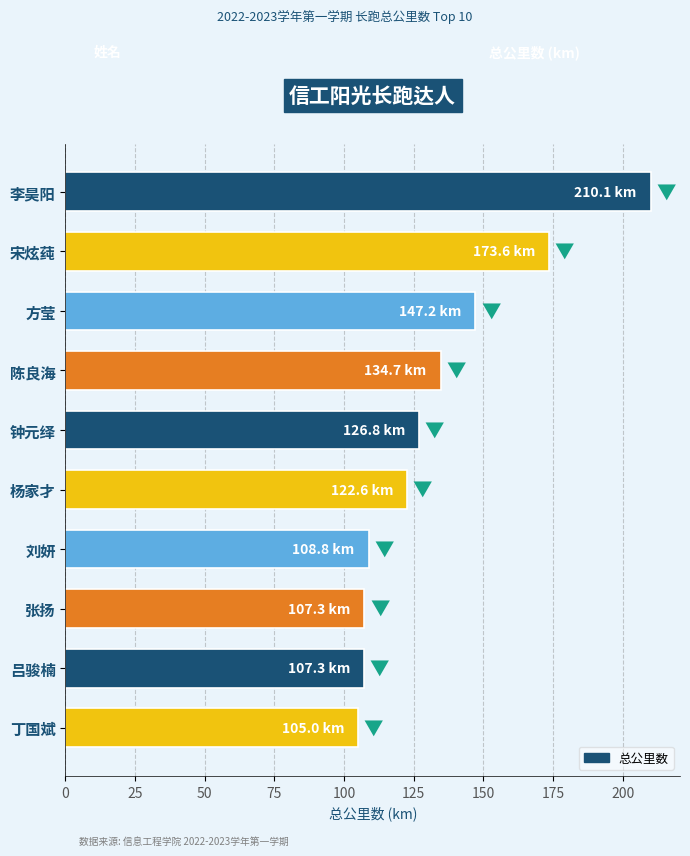

What is the average value?

134.3